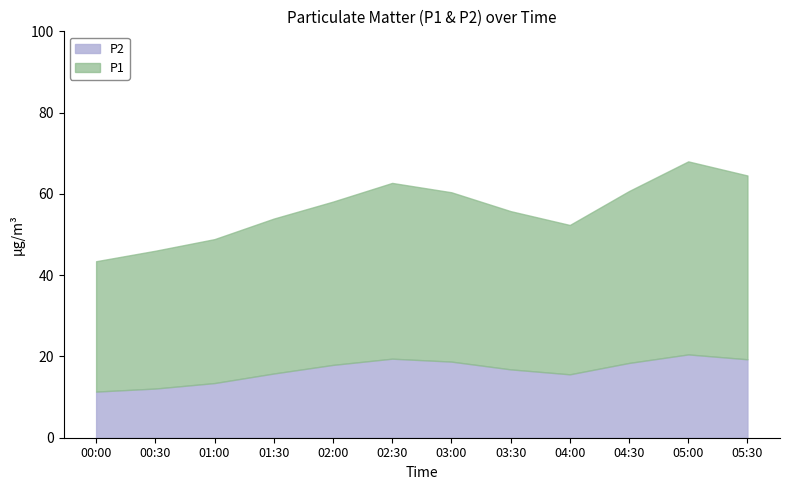

What is the spread (max minus min) of values at 03:30?

22.1